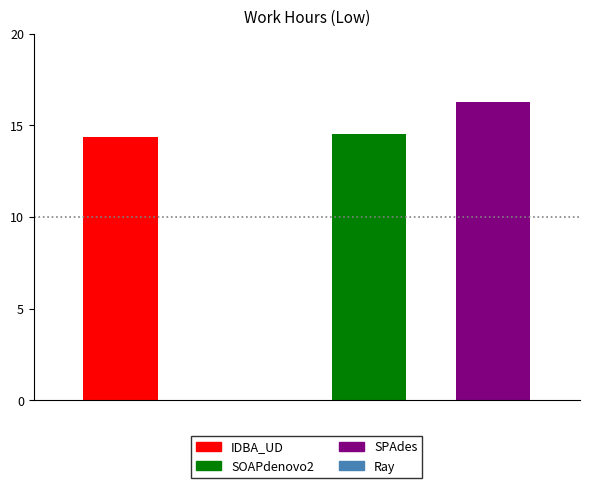

The Tue series shows 3.9 at Day 18. True or false?

False